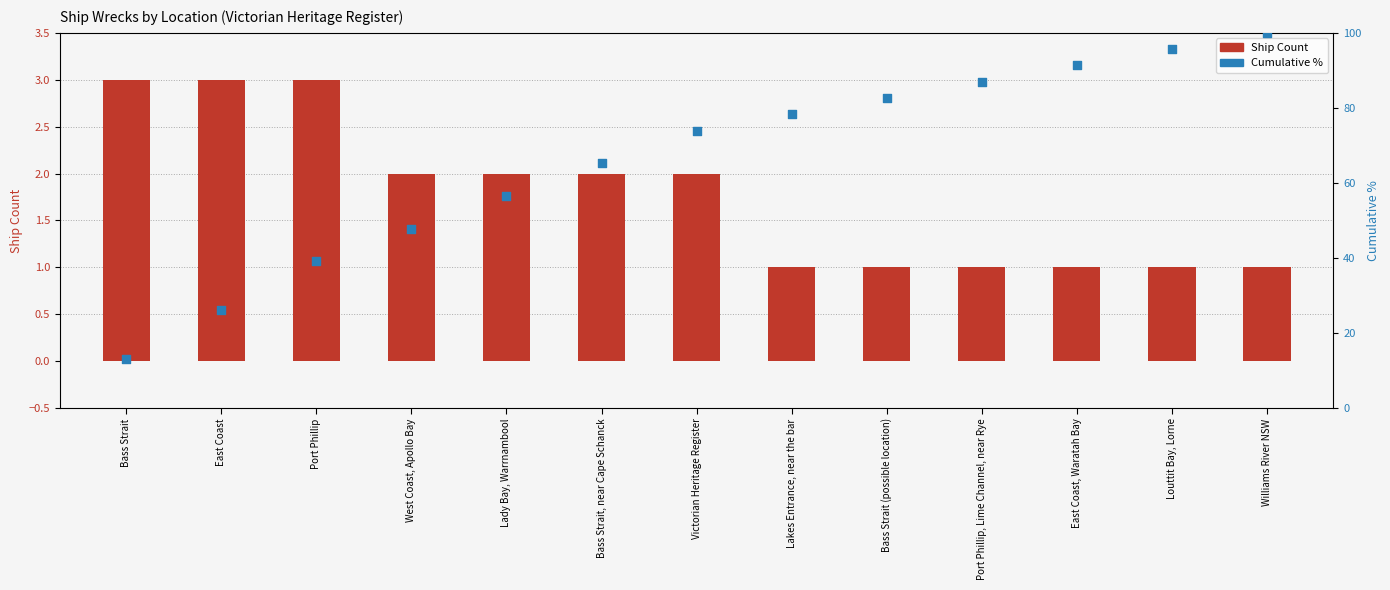

At which category is the sum across all series the highest?

Williams River NSW